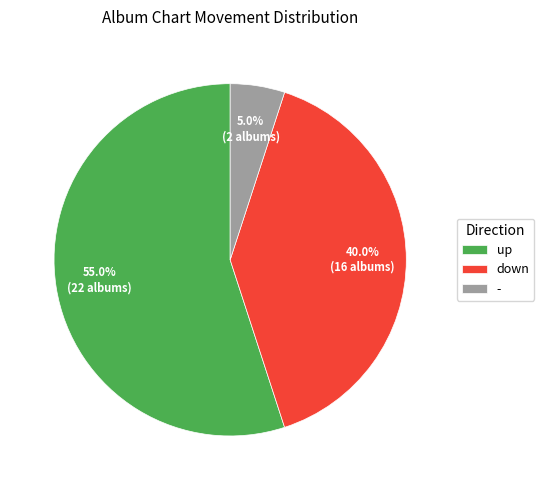

Which category has the smallest portion of the pie?

-